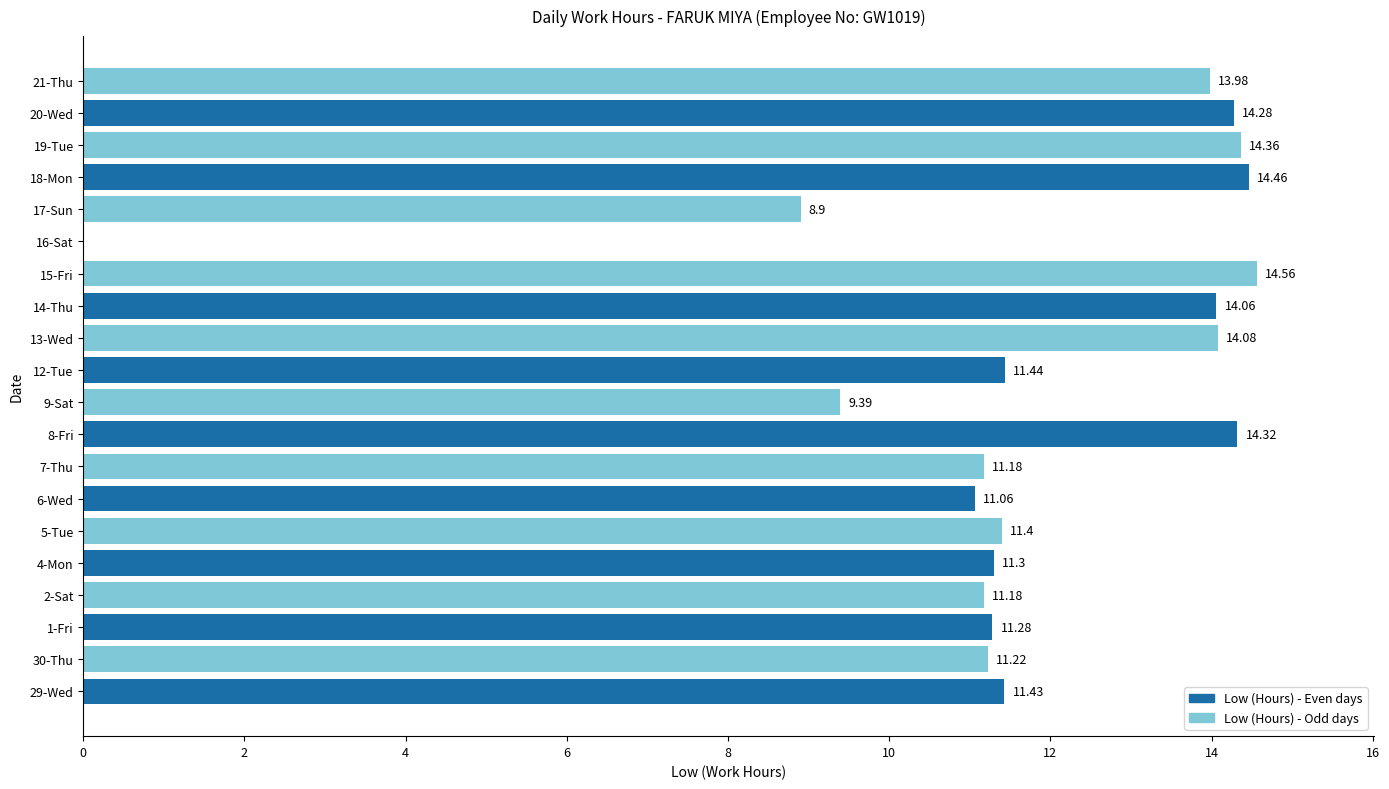

What is the sum of the values at 21-Thu and 18-Mon?

28.4